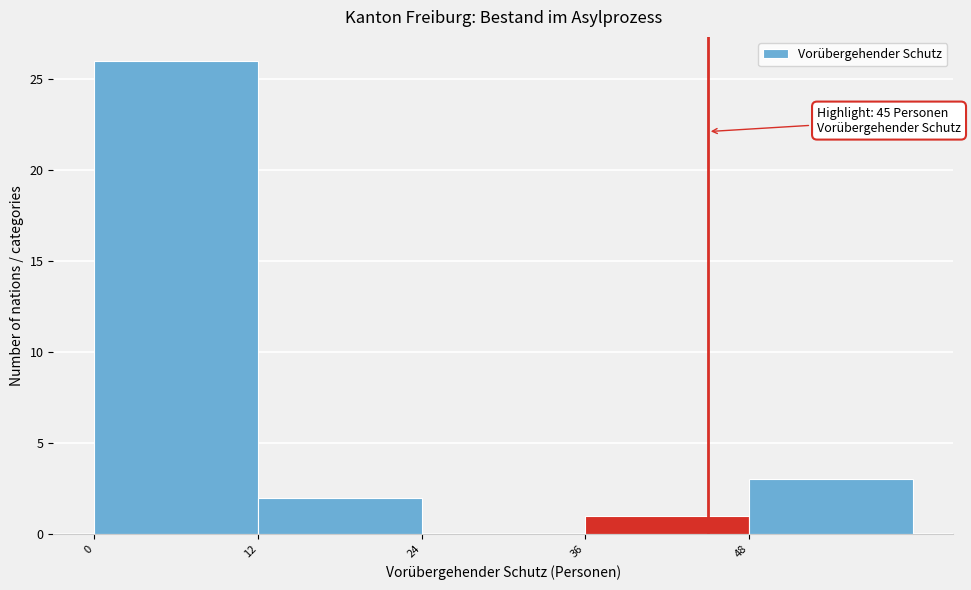

Over which range of the x-axis is the bar tallest?

0 to 12